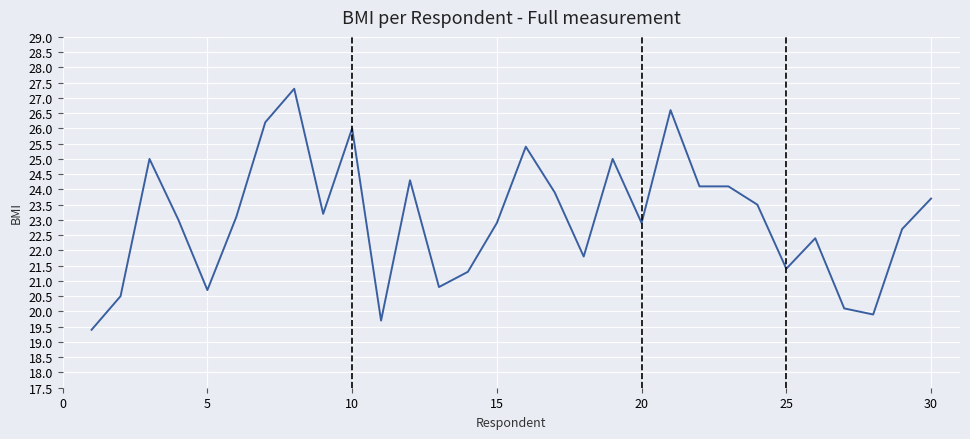

What is the greatest value displayed?

27.3